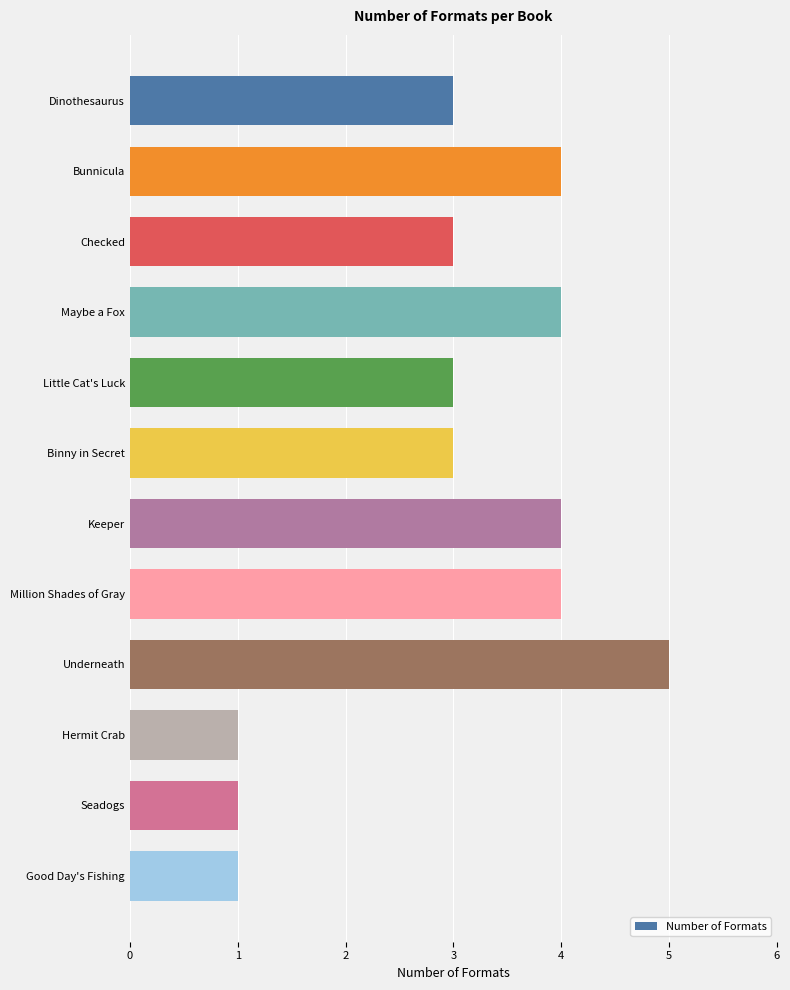

What is the label of the 9th bar from the top?

Underneath